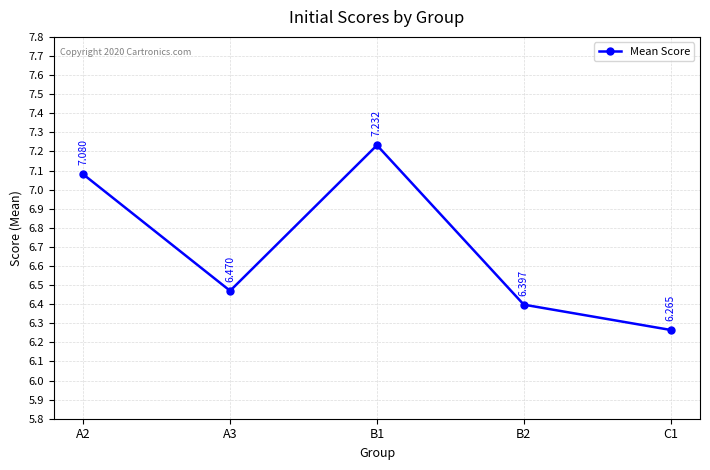

Between A2 and B2, which is larger?

A2